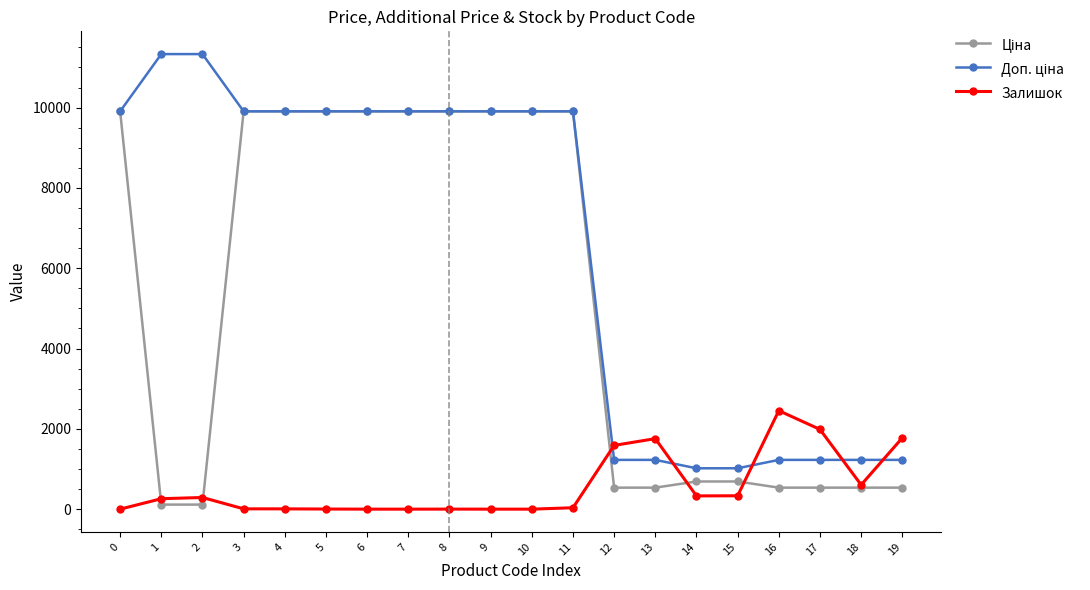

The value of Залишок at 7 is 1066.6. True or false?

False